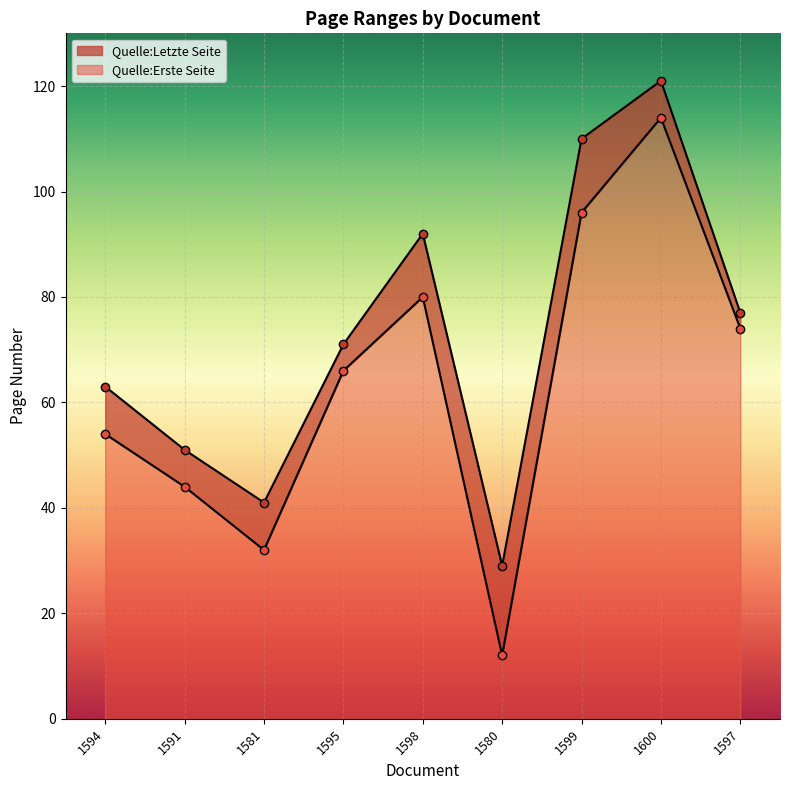

What is the difference between the highest and lowest values at 1591?

7